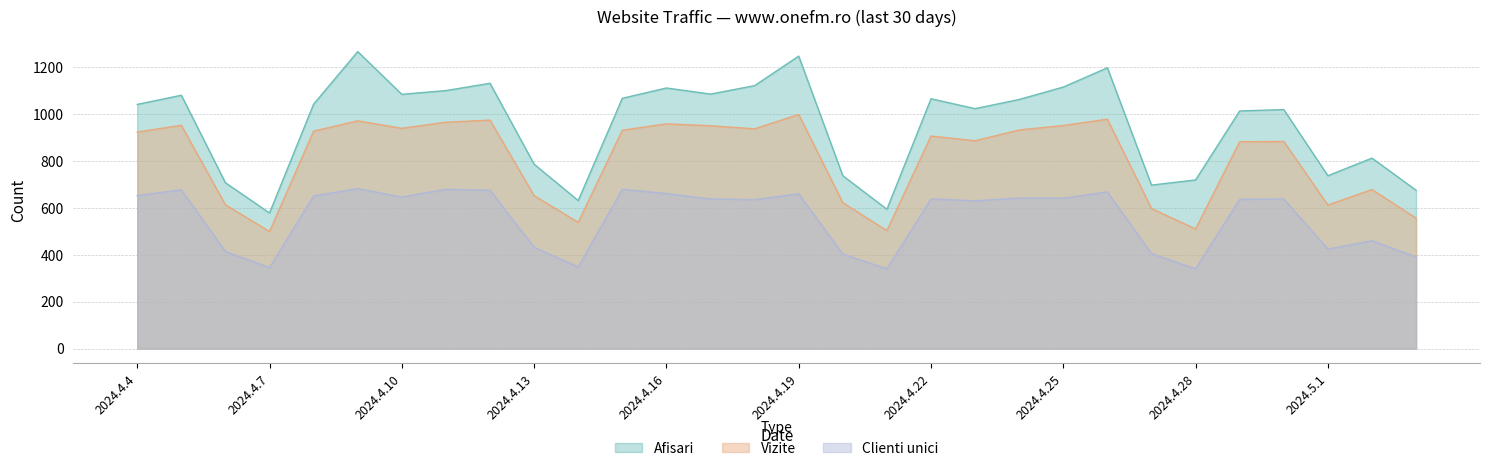

The Vizite series shows 939 at 2024.4.10. True or false?

True